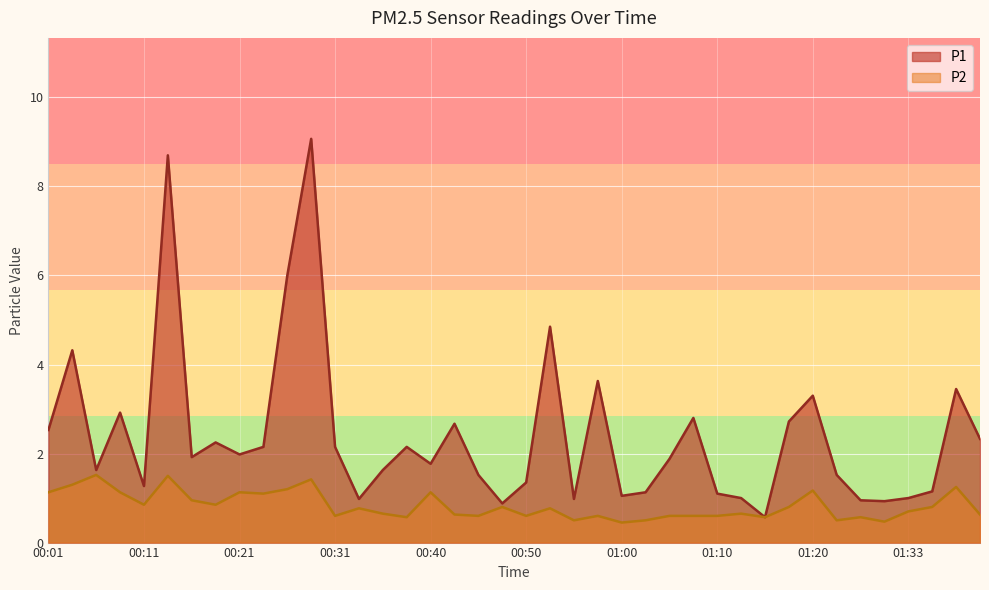

Which series changed the most between 00:01 and 00:43?

P2